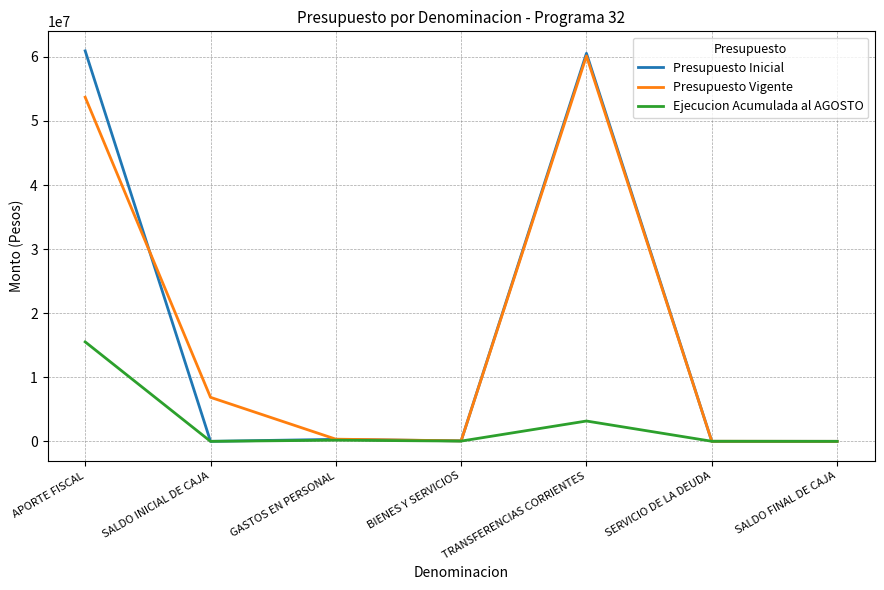

Where is Presupuesto Vigente nearest to the value 30076526?

SALDO INICIAL DE CAJA